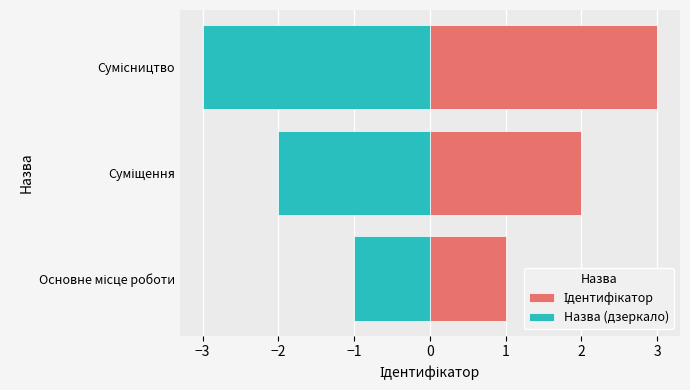

What is the minimum value shown in the chart?

-3